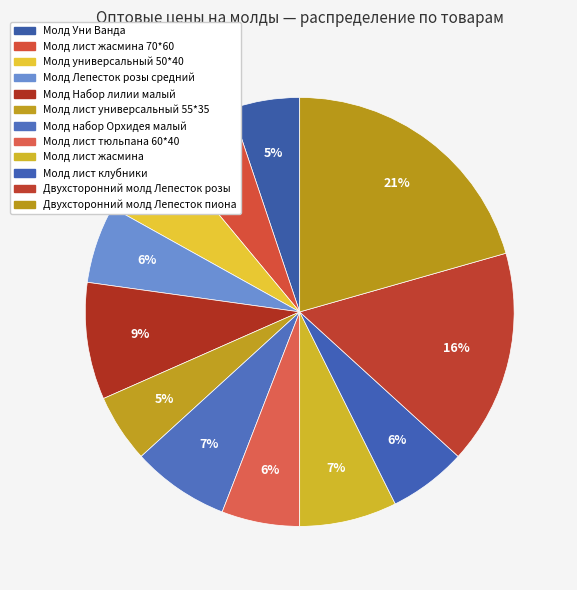

Does Молд лист жасмина 70*60 account for over 50% of the chart?

No